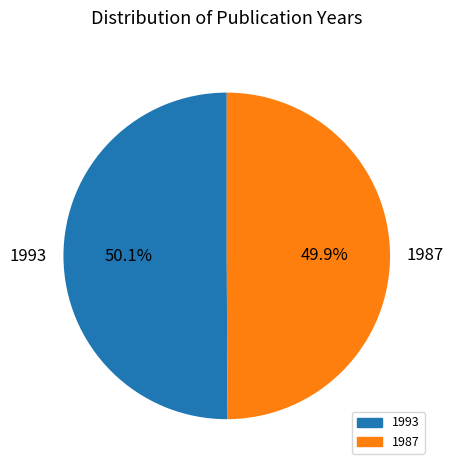

Is it true that 1987 is 59% of the pie?

False